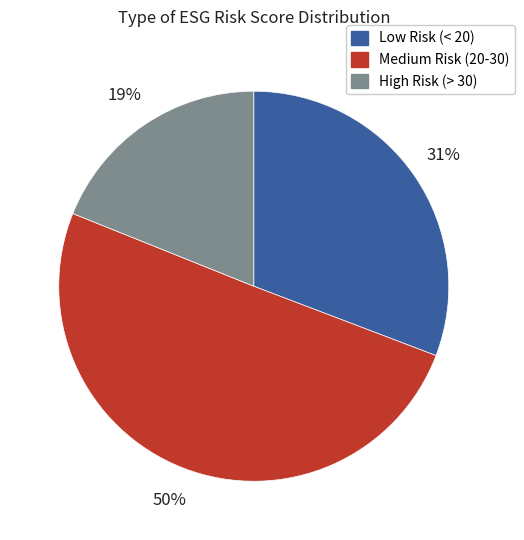

To the nearest percent, what is the difference between the largest and smallest slice percentages?

31%